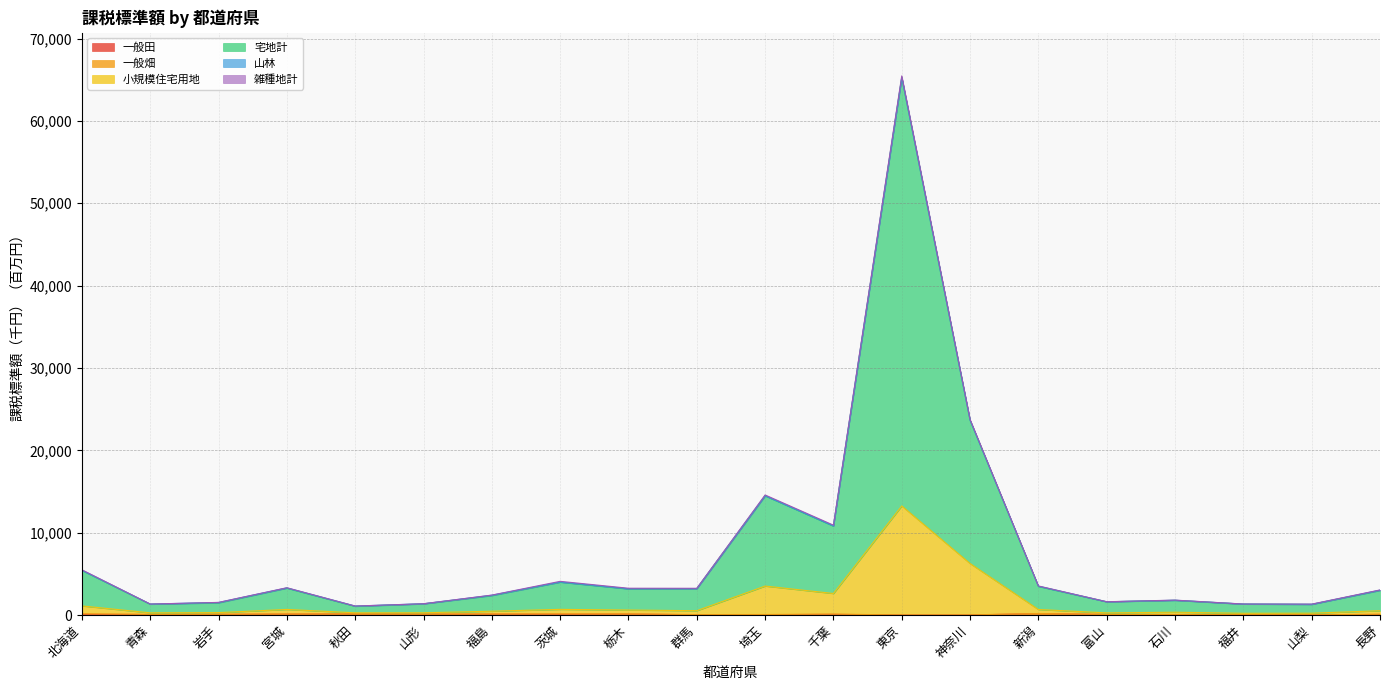

At which label does 宅地計 reach its peak?

東京